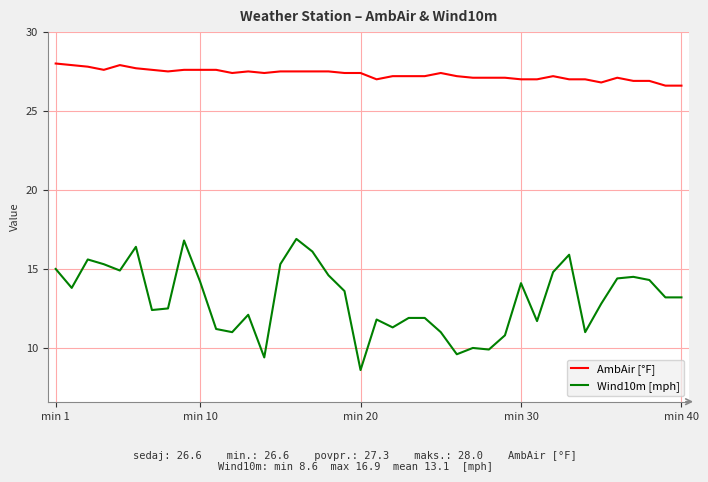

True or false: AmbAir [°F] and Wind10m [mph] cross at least once.

False